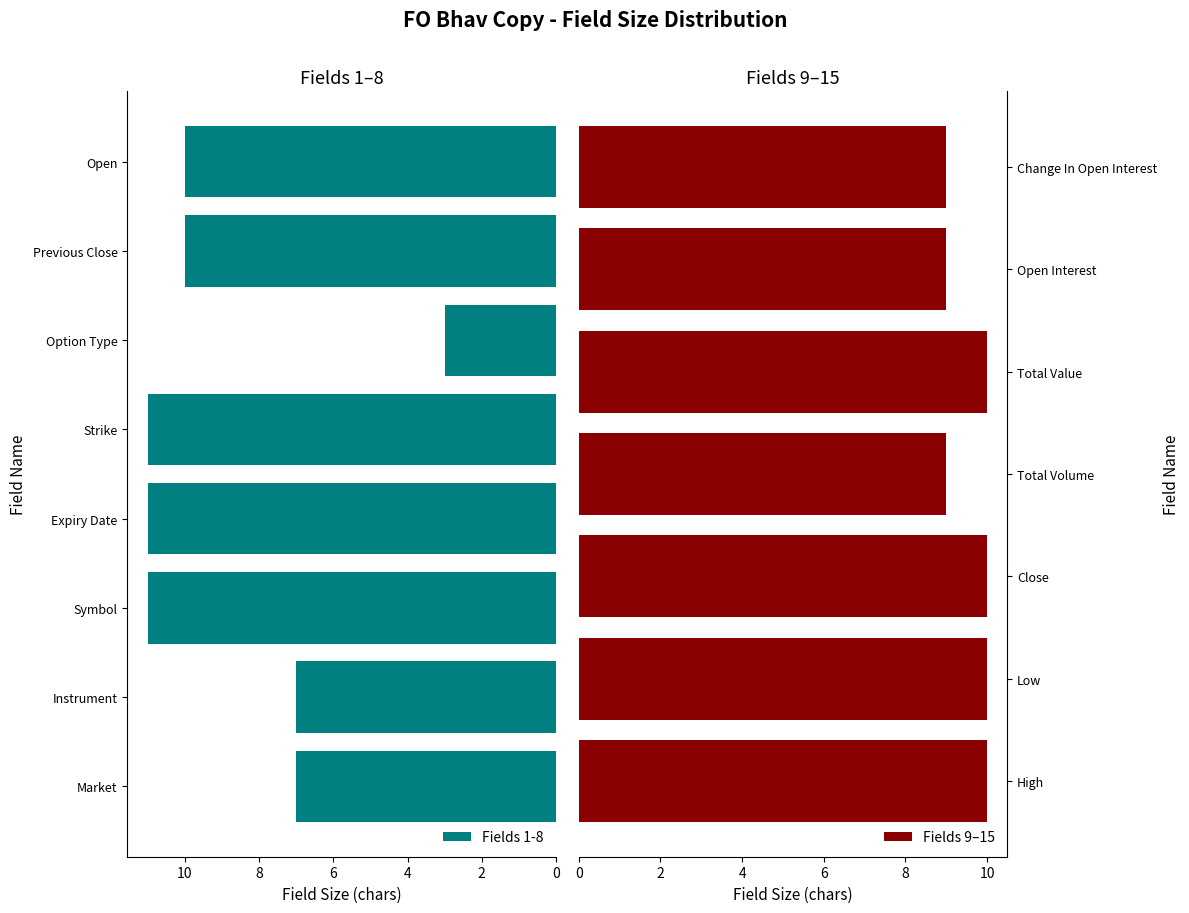

True or false: the data shows 14 at High.

False